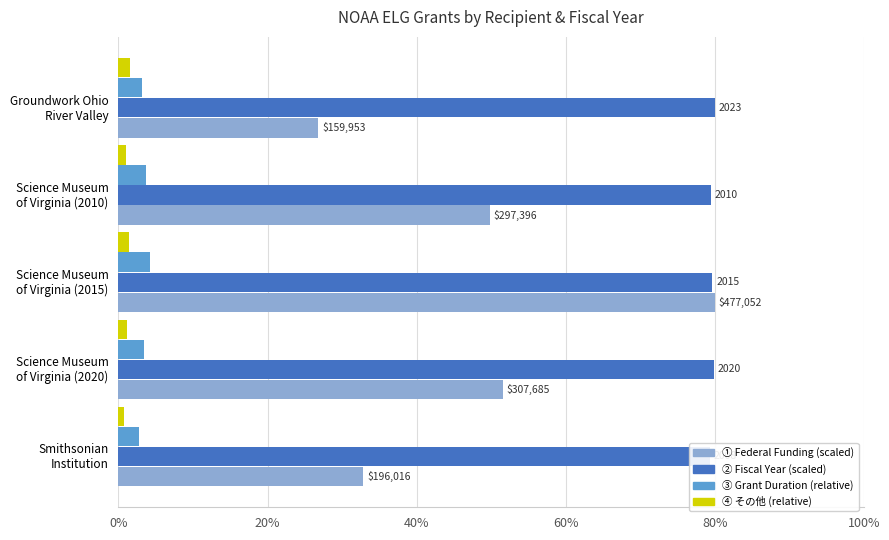

Between Science Museum of Virginia (2010) and Groundwork Ohio River Valley, which is larger?

Science Museum of Virginia (2010)